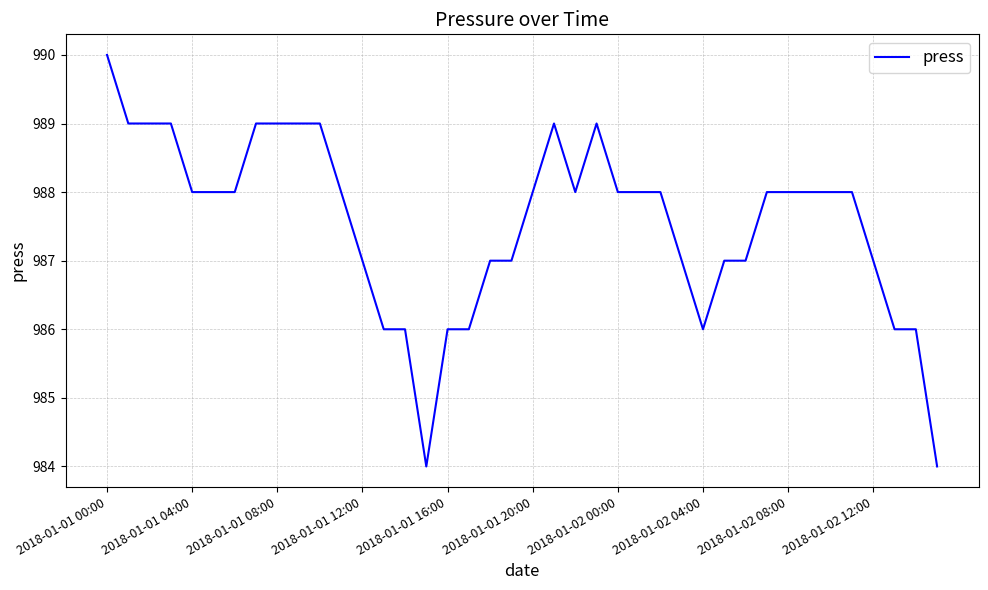

What is the average value?

988